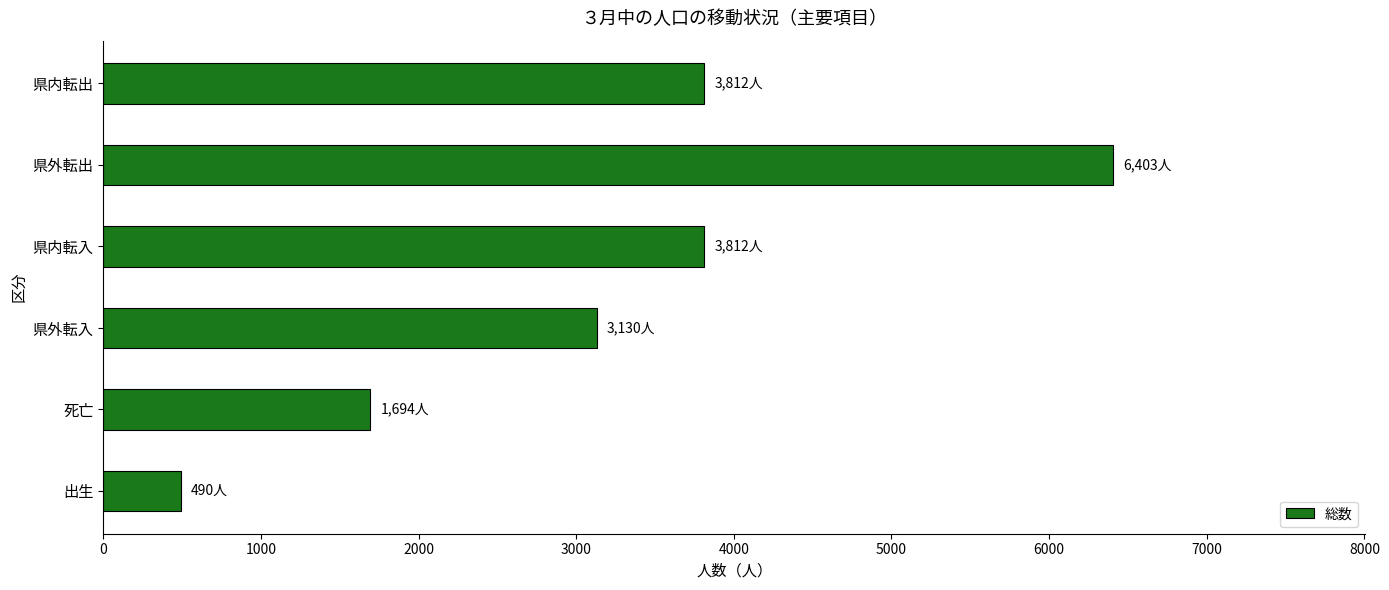

What is the difference between the maximum and second lowest values?

4709